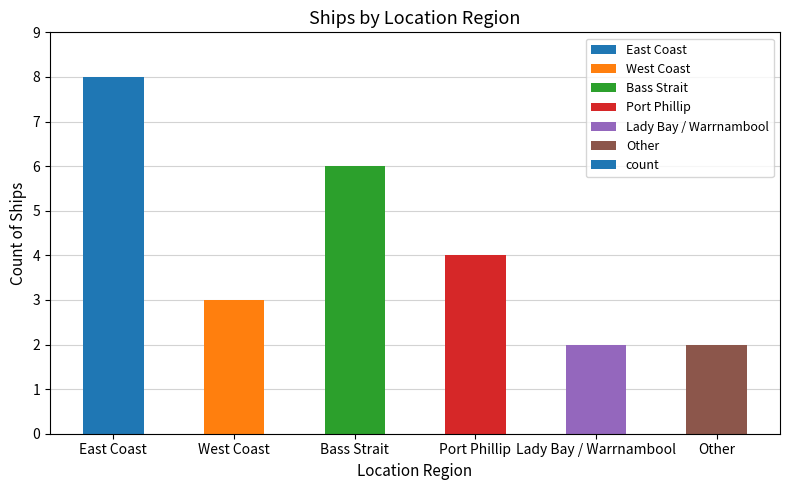

Reading left to right, list all the values displayed in this chart.

8	3	6	4	2	2